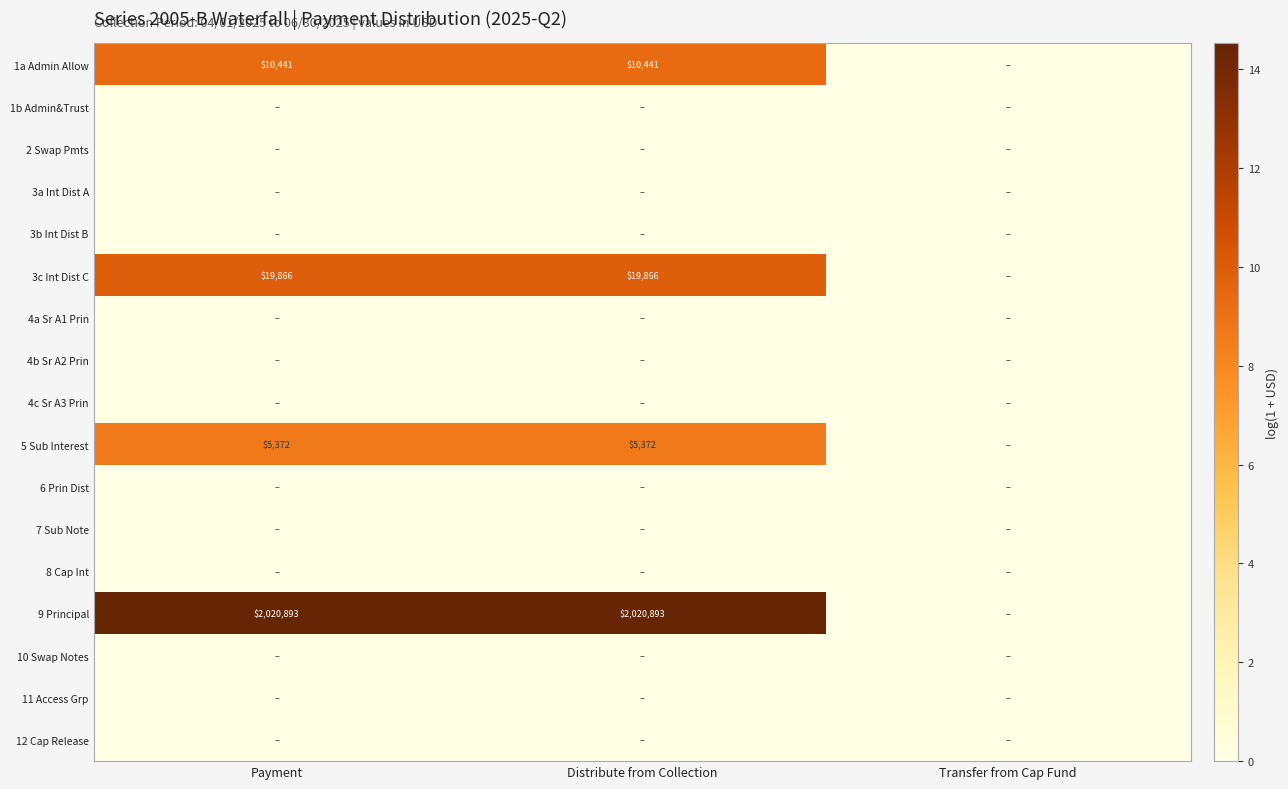

True or false: 5 Sub Interest has a value of 8711 at Payment.

False